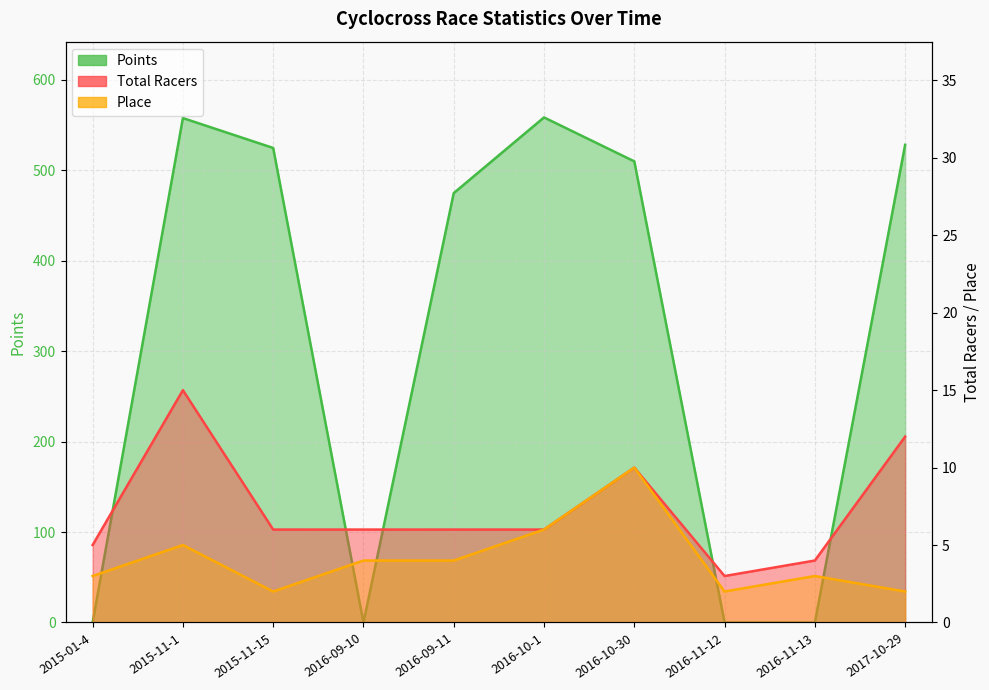

What are all the series names shown in the legend?

Total Racers, Place, Points